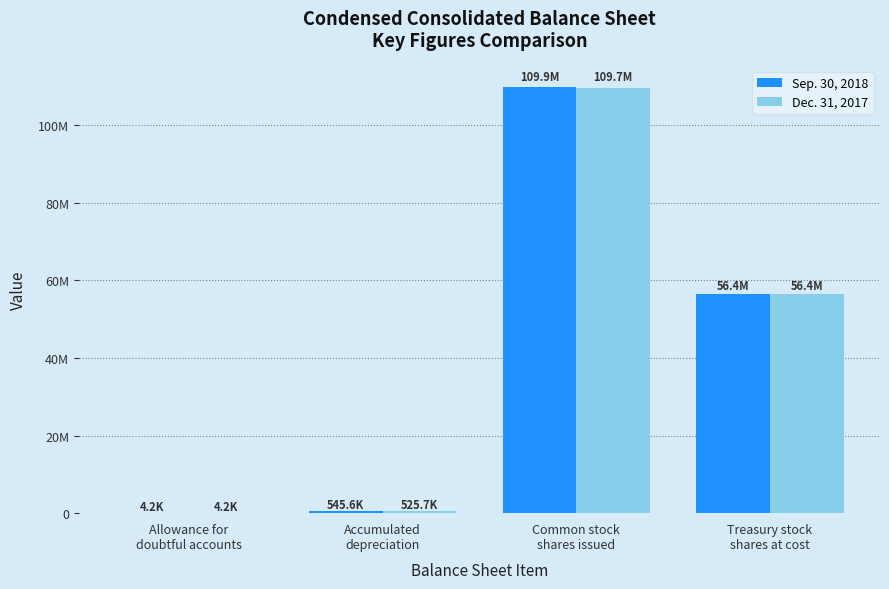

What is the maximum value shown in the chart?

109879035